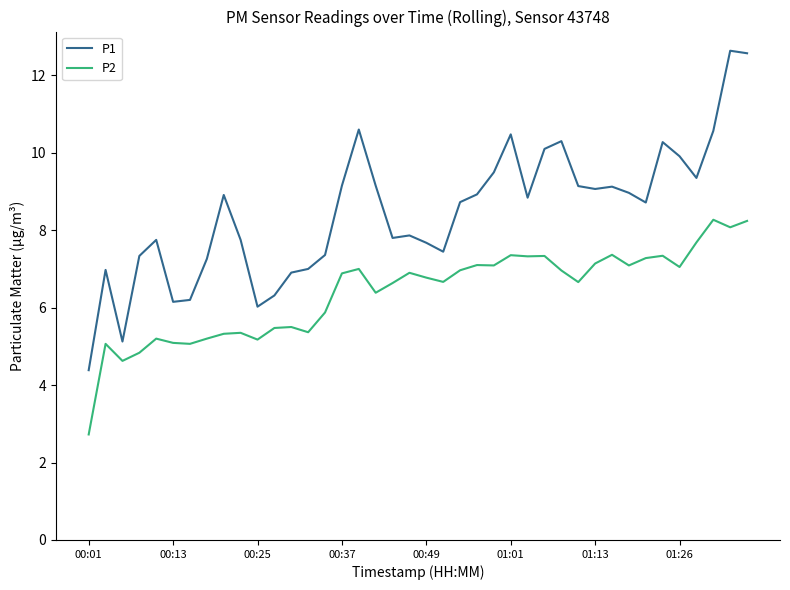

Which series has the largest range (max minus min)?

P1